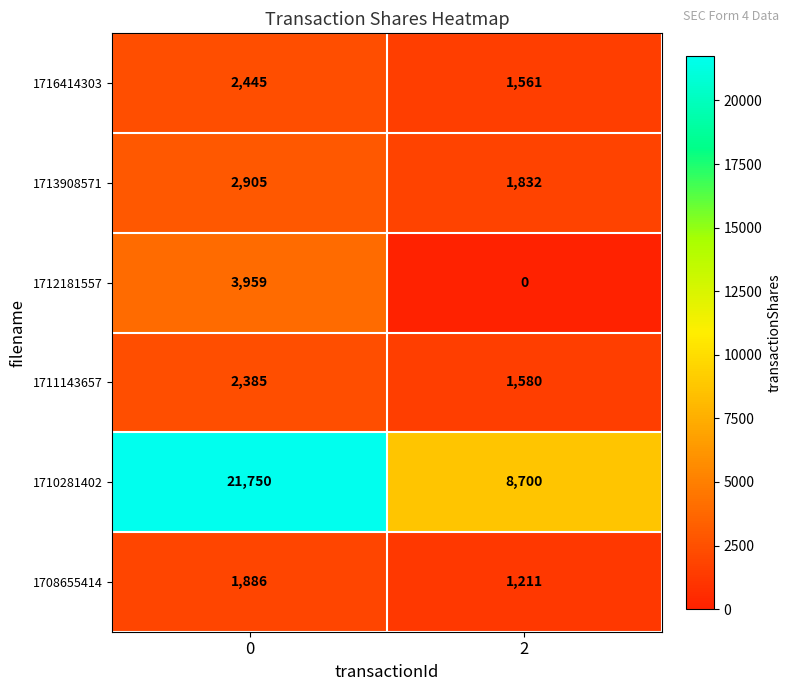

How many data points does each series have?

2